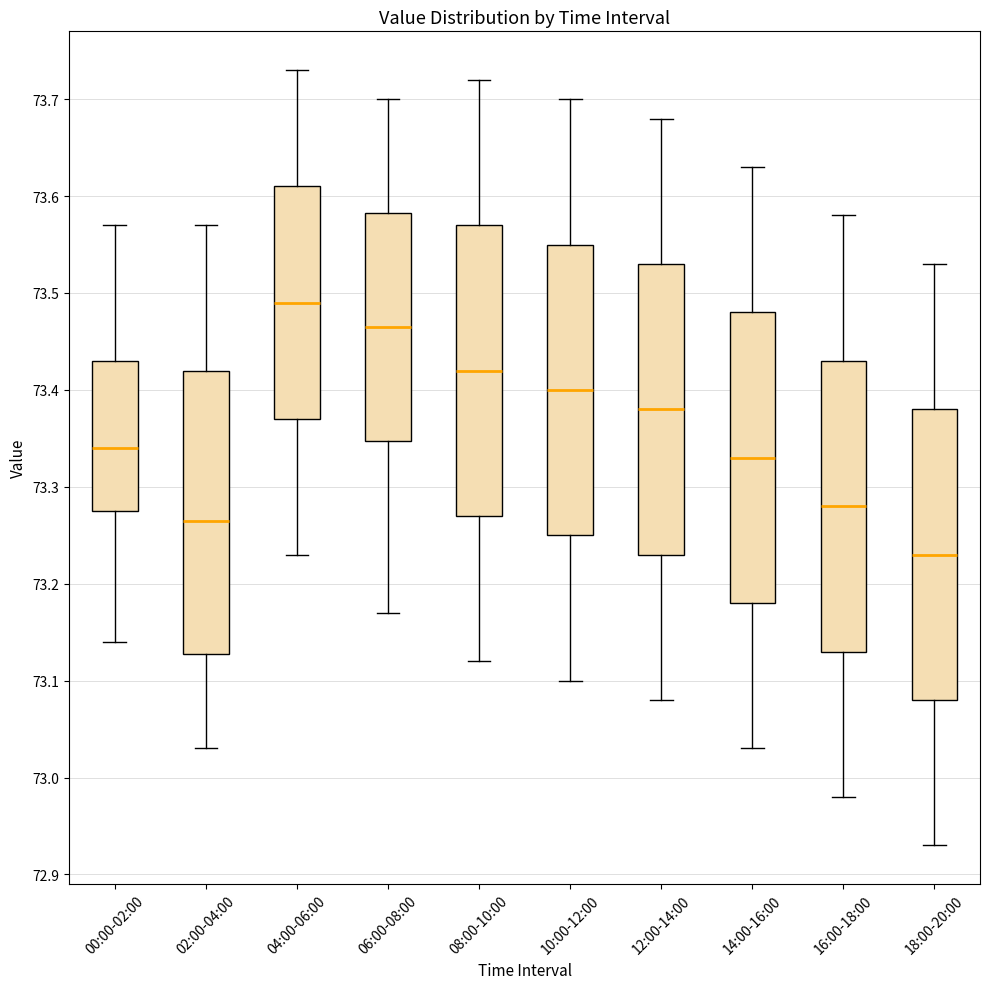

Where does the lower whisker of the box for 04:00-06:00 end on the y-axis? The values are not printed on the chart, so give them approximately, as read against the axis.

73.23